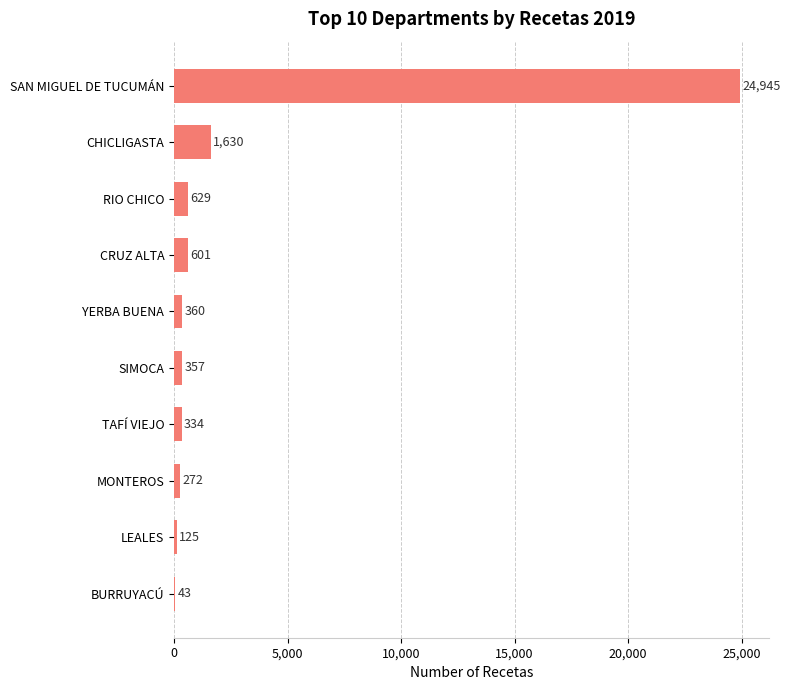

What is the sum of the values at SIMOCA and BURRUYACÚ?

400